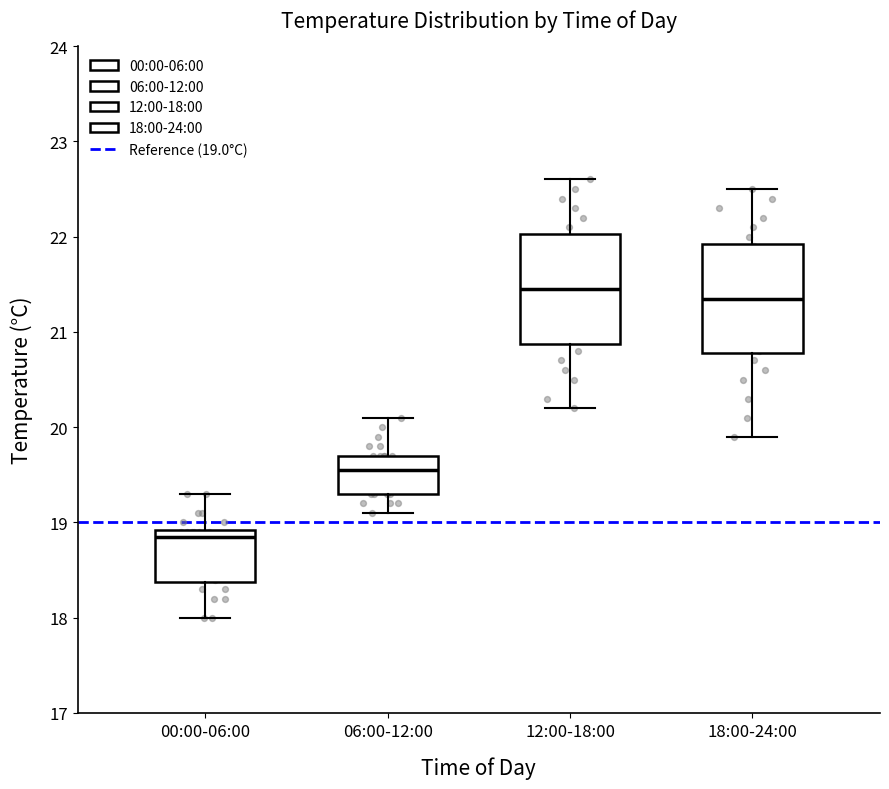

Reading left to right, transcribe this box plot: for each box, give where its median line is, the range the box spans, and where its two whiskers end, as read against the y-axis. The values are not printed on the chart, so give them approximately, as read against the axis.

00:00-06:00: median 18.9 (just below the box's upper edge), box 18.4 to 18.9, whiskers 18.0 to 19.3
06:00-12:00: median 19.6, box 19.3 to 19.7, whiskers 19.1 to 20.1
12:00-18:00: median 21.5, box 20.9 to 22.0, whiskers 20.2 to 22.6
18:00-24:00: median 21.4, box 20.8 to 21.9, whiskers 19.9 to 22.5